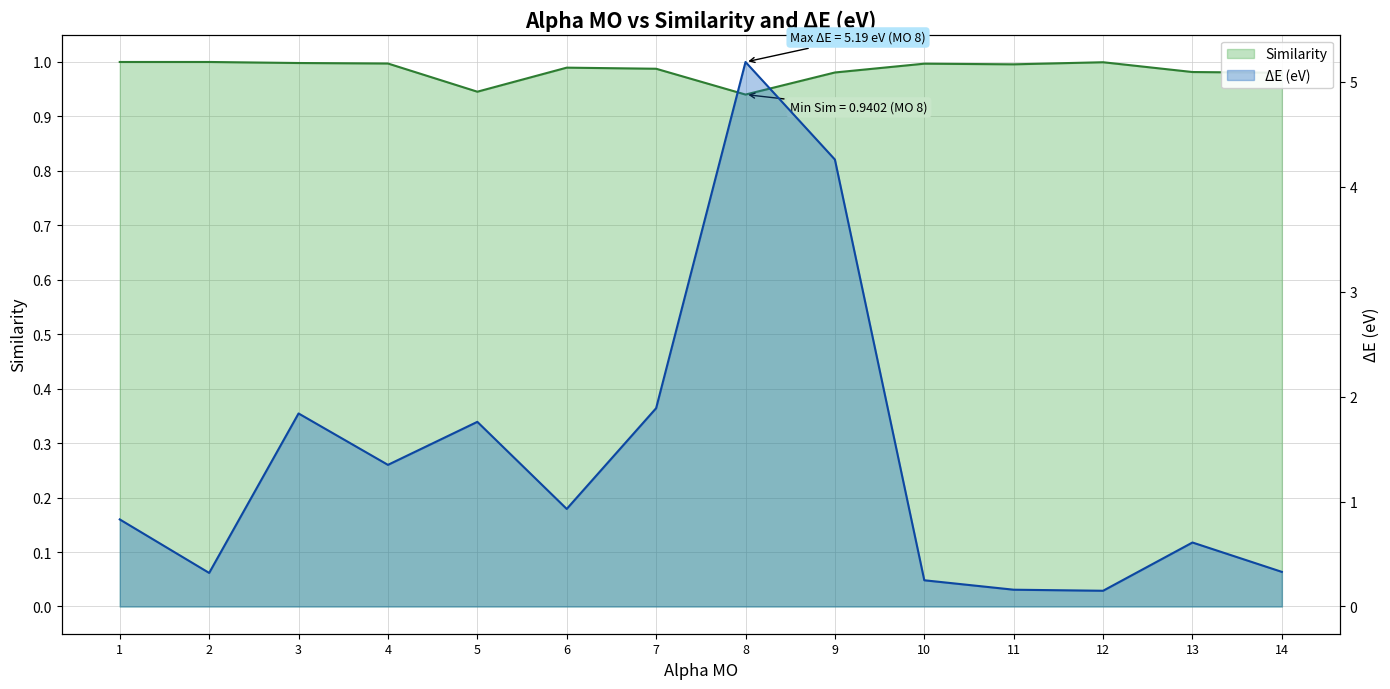

Is the value of ΔE (eV) at 8 greater than the value of Similarity at 6?

Yes